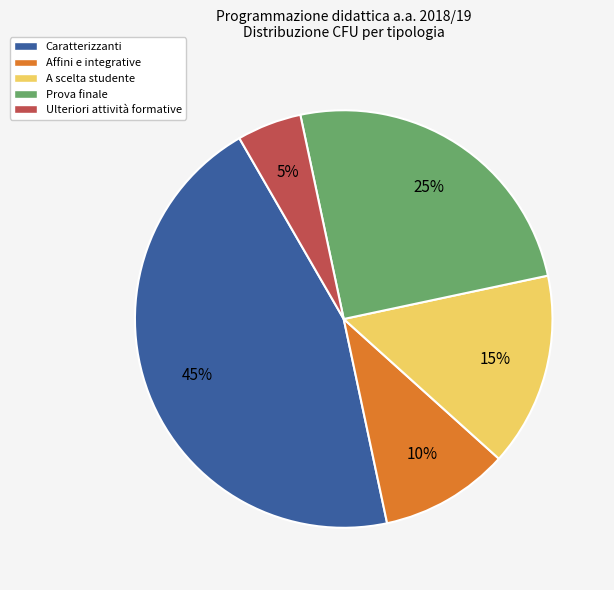

Which has a higher value, Affini e integrative or A scelta studente?

A scelta studente